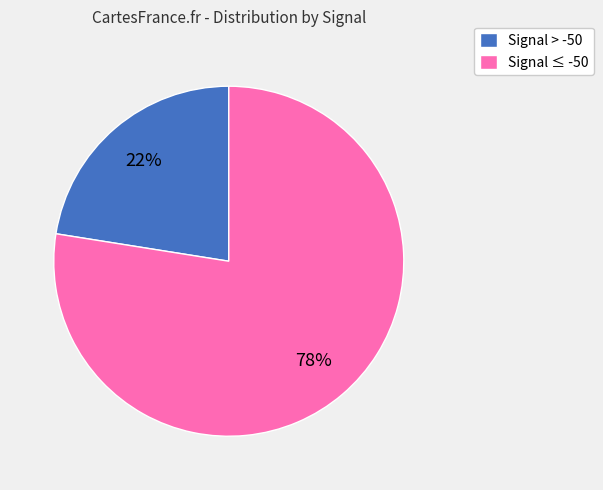

Combined, do Signal ≤ -50 and Signal > -50 account for over 50%?

Yes